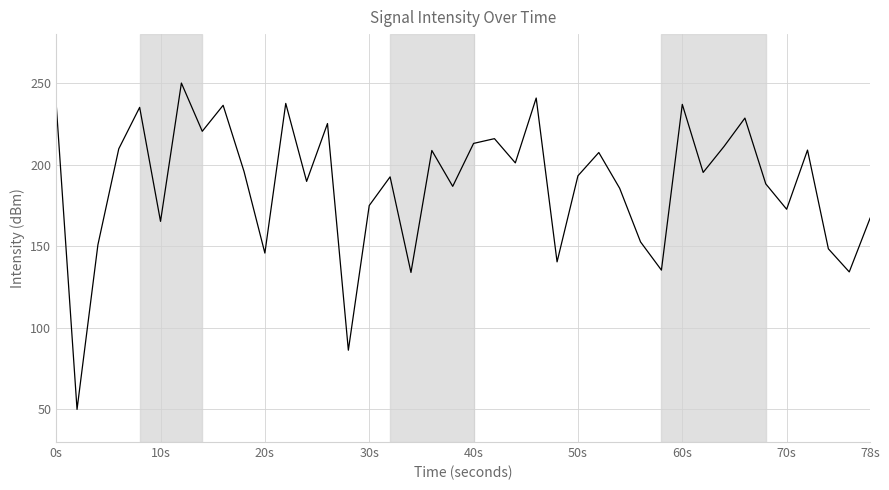

What is the minimum value shown in the chart?

50.0